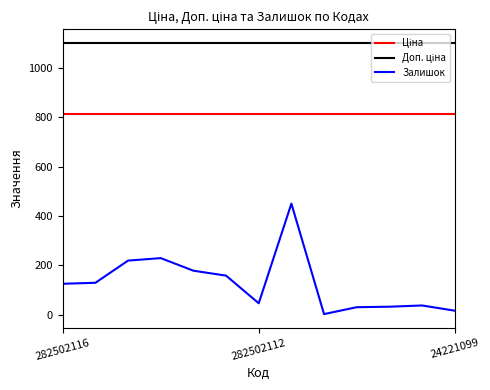

How many series are shown in this chart?

3